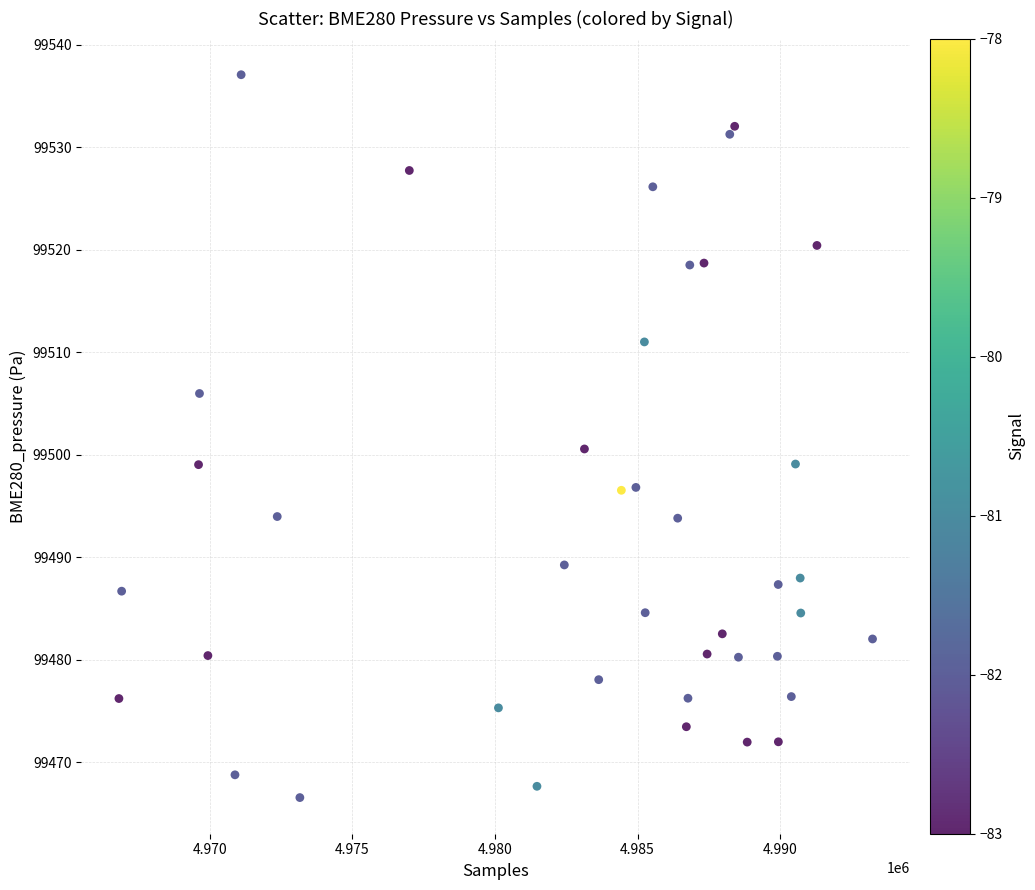

What is the range of X values (max minus min)?

26410.0